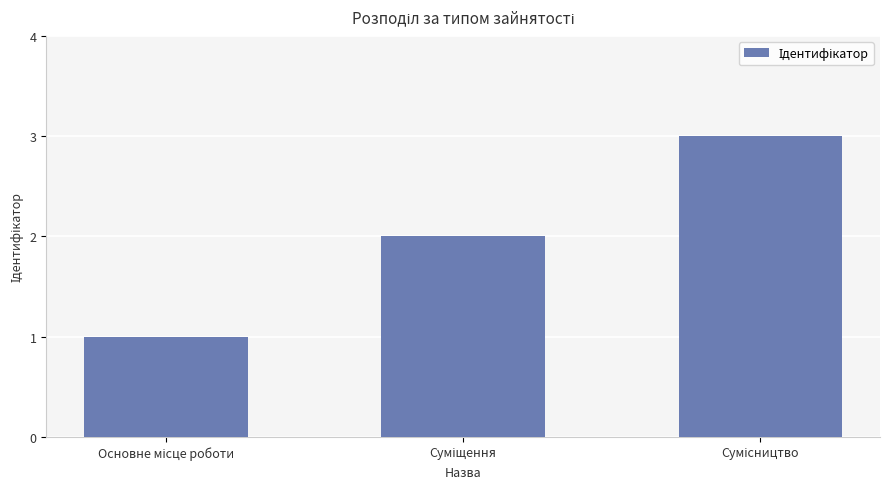

Does the chart contain stacked bars?

No